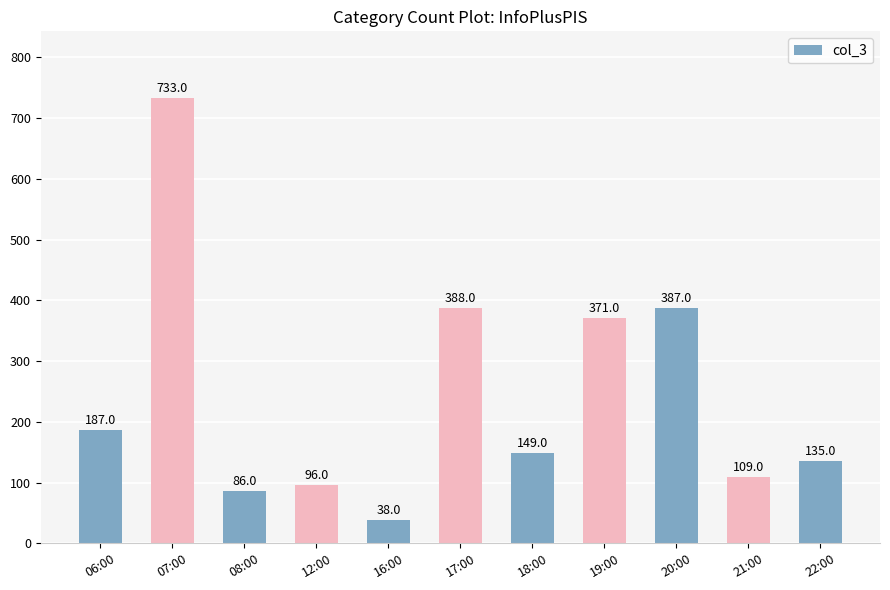

Approximately how many times larger is the value at 21:00 compared to 19:00?

0.3